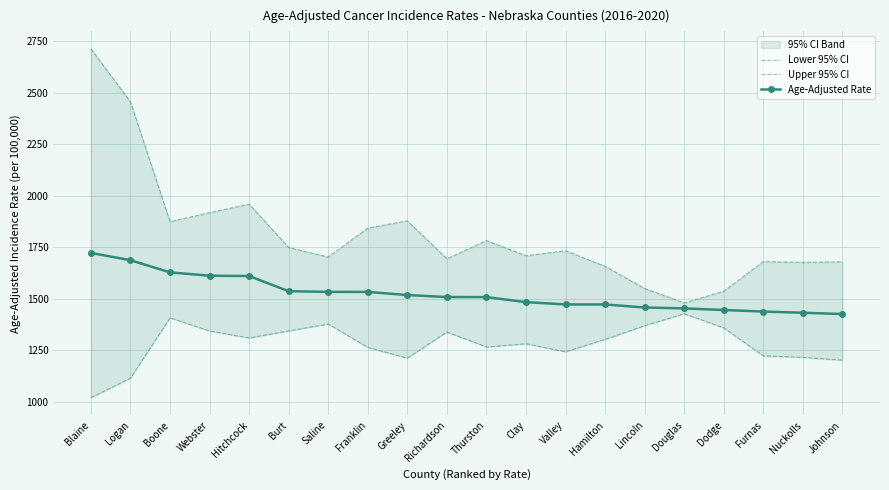

True or false: Lower 95% CI and Upper 95% CI cross at least once.

False